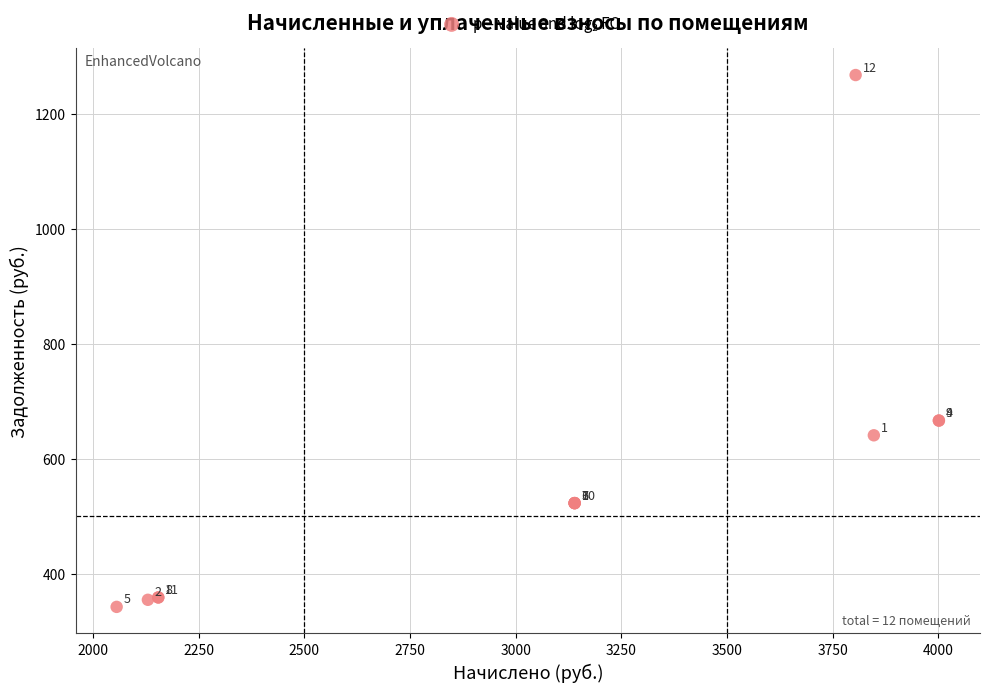

What Y value in the scatter plot is closest to 805?

666.9